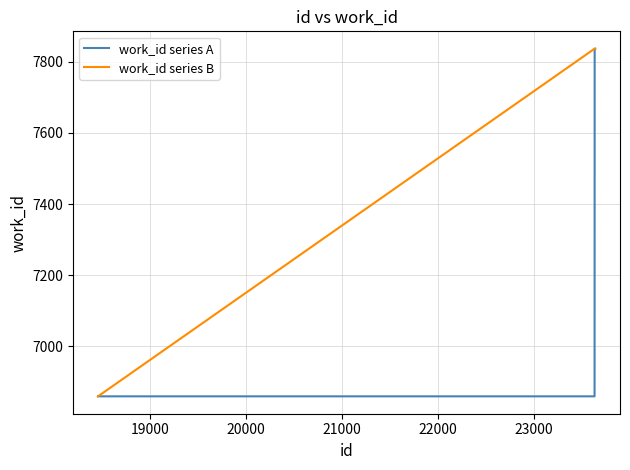

What is the minimum value shown in the chart?

6859